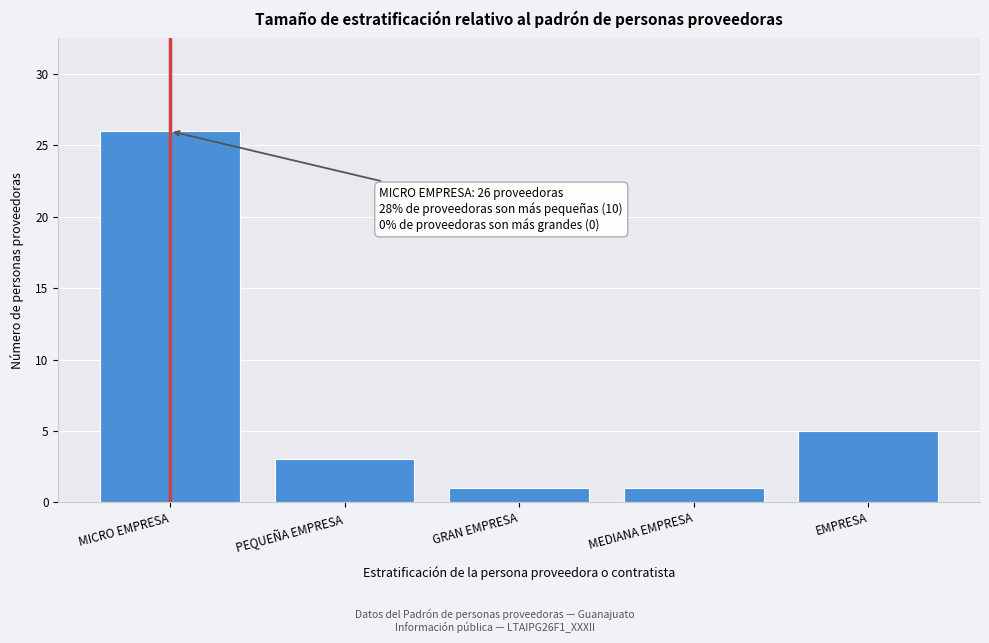

Reading left to right, transcribe all the data shown in this chart.

26	3	1	1	5